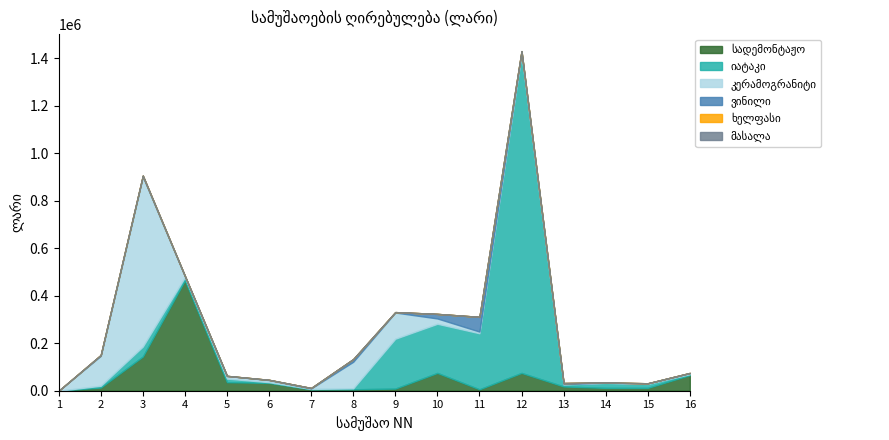

At which label is ხელფასი closest to 0?

1